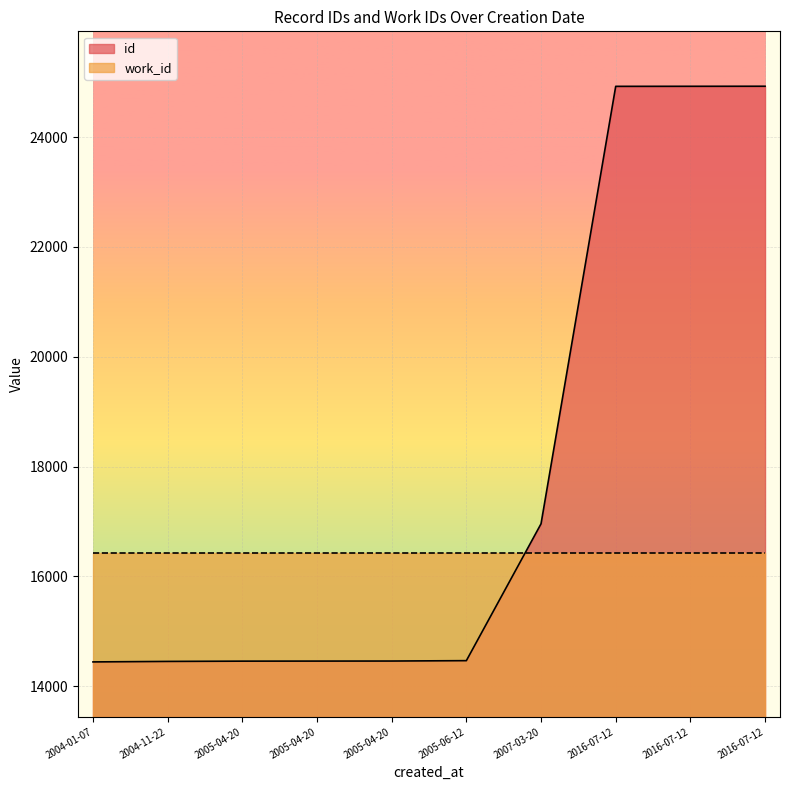

List the labels in order of value, smallest first.

2004-01-07, 2004-11-22, 2005-04-20, 2005-04-20, 2005-04-20, 2005-06-12, 2007-03-20, 2016-07-12, 2016-07-12, 2016-07-12